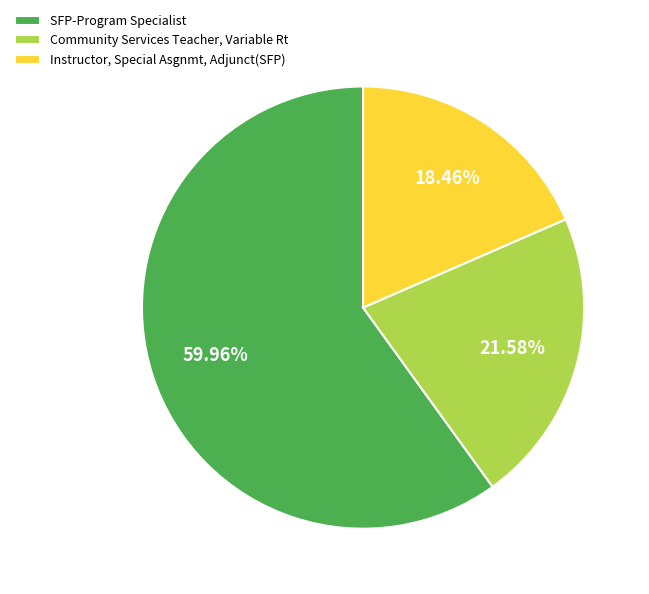

What percentage do SFP-Program Specialist and Instructor, Special Asgnmt, Adjunct(SFP) together represent?

78.4%